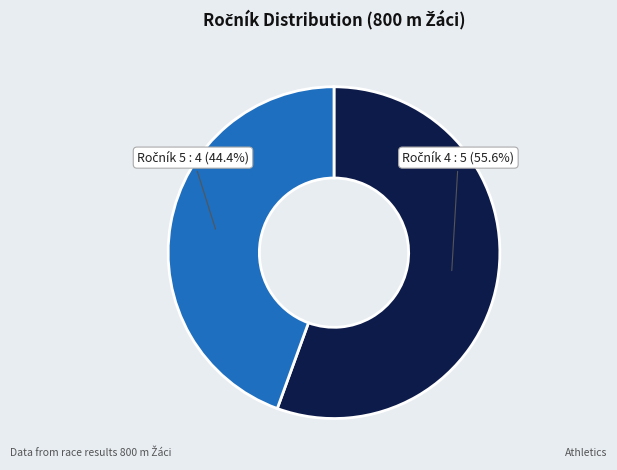

Is there a majority slice in this chart?

Yes